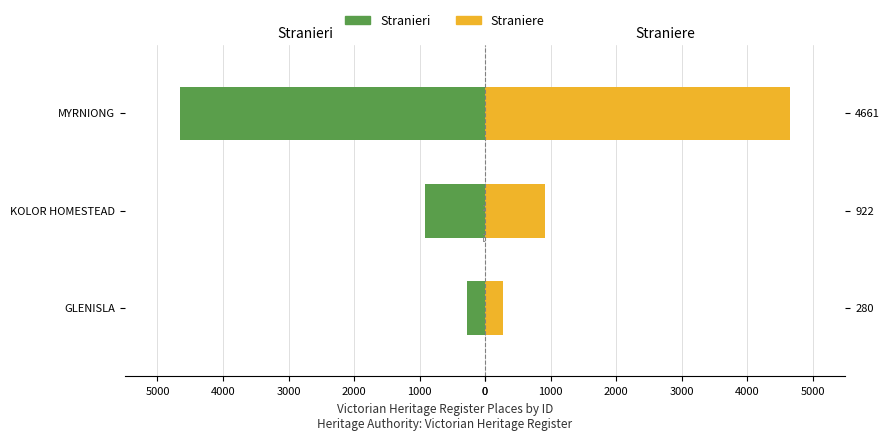

The Straniere series shows 1506 at 922. True or false?

False